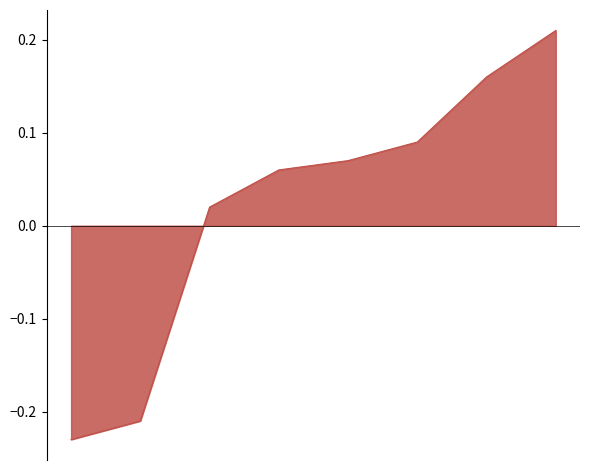

True or false: the data has more than 2 interior local peaks.

False